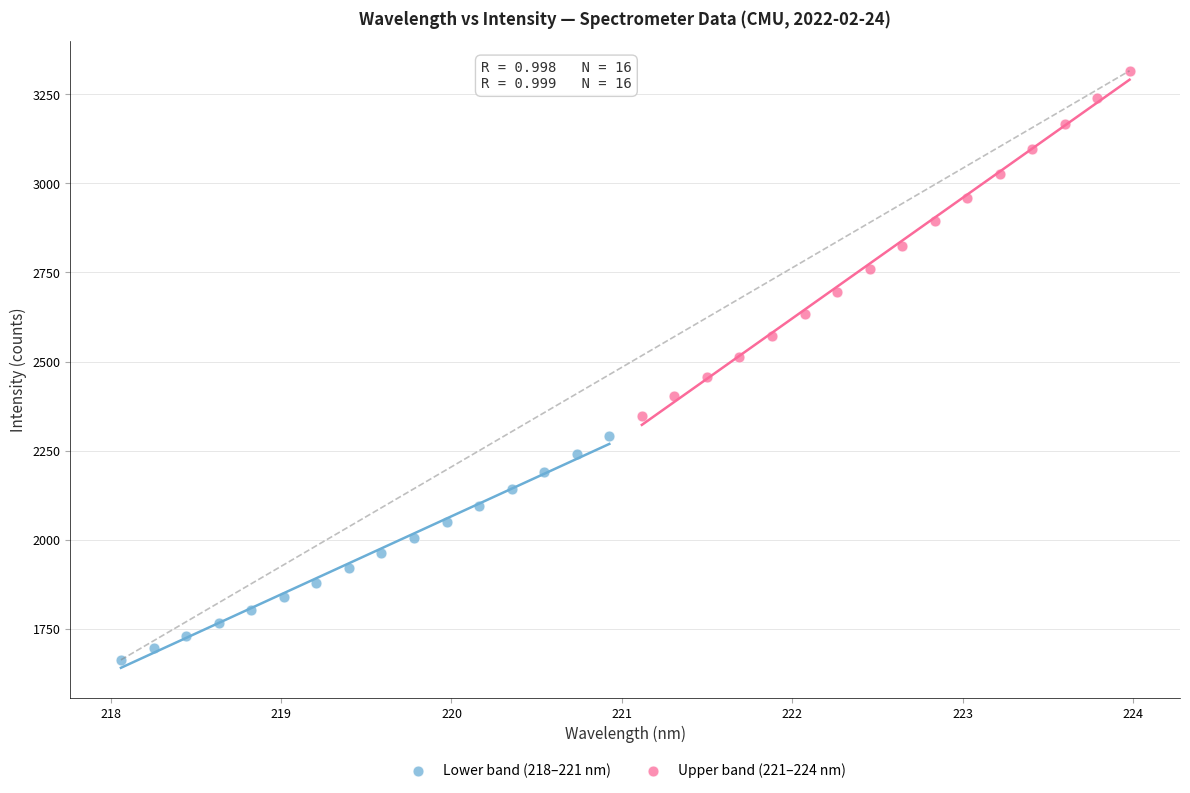

Which series has the largest Y range (max minus min)?

Upper band (221–224 nm)